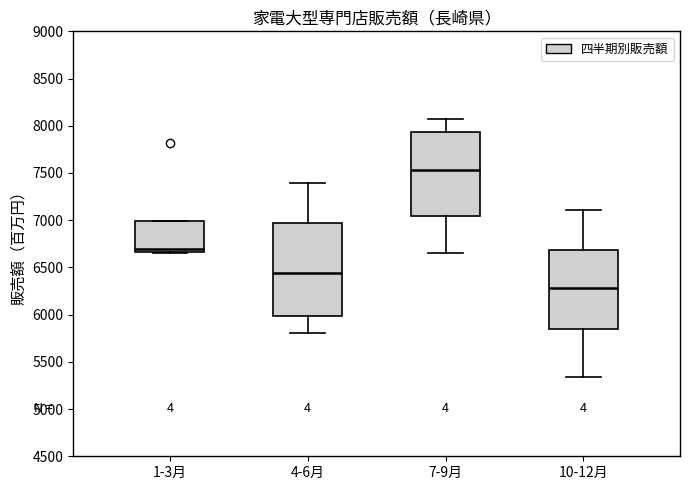

Reading left to right, read every box against the y-axis: the position of its median line, the range the box covers, and the ends of its whiskers. The values are not printed on the chart, so give them approximately, as read against the axis.

1-3月: median 6700, box 6650 to 7000, whiskers 6650 (just below the box's lower edge) to 7000
4-6月: median 6450, box 6000 to 6950, whiskers 5800 to 7400
7-9月: median 7550, box 7050 to 7950, whiskers 6650 to 8050
10-12月: median 6300, box 5850 to 6700, whiskers 5350 to 7100